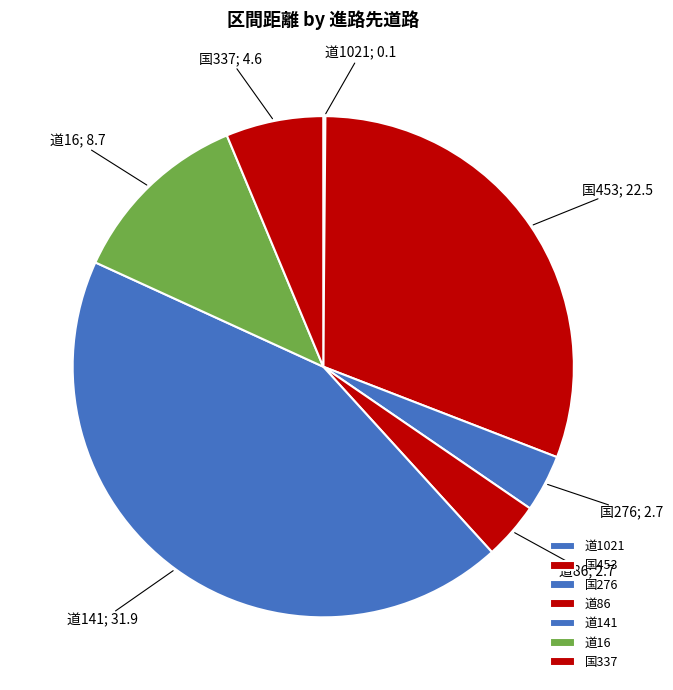

Is there any slice that represents more than half of the pie?

No